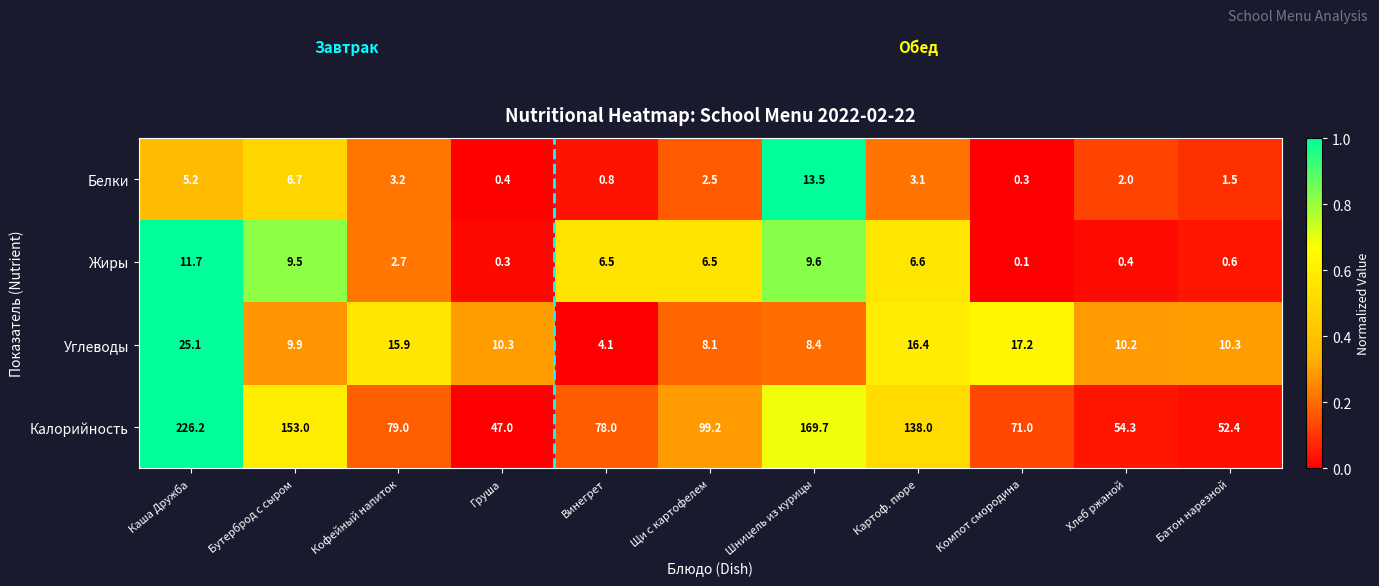

Which category has the highest value across all series?

Каша Дружба